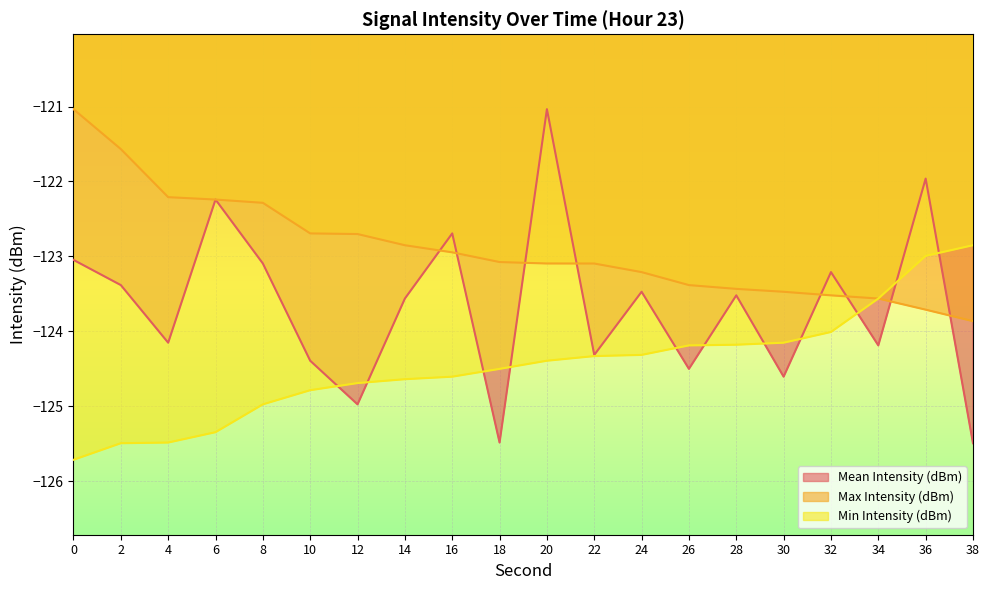

Reading left to right, list all the values displayed in this chart.

Mean Intensity (dBm): 0=-123.0	2=-123.4	4=-124.2	6=-122.2	8=-123.1	10=-124.4	12=-125.0	14=-123.6	16=-122.7	18=-125.5	20=-121.0	22=-124.3	24=-123.5	26=-124.5	28=-123.5	30=-124.6	32=-123.2	34=-124.2	36=-122.0	38=-125.5
Max Intensity (dBm): 0=-121.0	2=-121.6	4=-122.2	6=-122.2	8=-122.3	10=-122.7	12=-122.7	14=-122.9	16=-122.9	18=-123.1	20=-123.1	22=-123.1	24=-123.2	26=-123.4	28=-123.4	30=-123.5	32=-123.5	34=-123.6	36=-123.7	38=-123.9
Min Intensity (dBm): 0=-125.7	2=-125.5	4=-125.5	6=-125.3	8=-125.0	10=-124.8	12=-124.7	14=-124.6	16=-124.6	18=-124.5	20=-124.4	22=-124.3	24=-124.3	26=-124.2	28=-124.2	30=-124.2	32=-124.0	34=-123.6	36=-123.0	38=-122.9